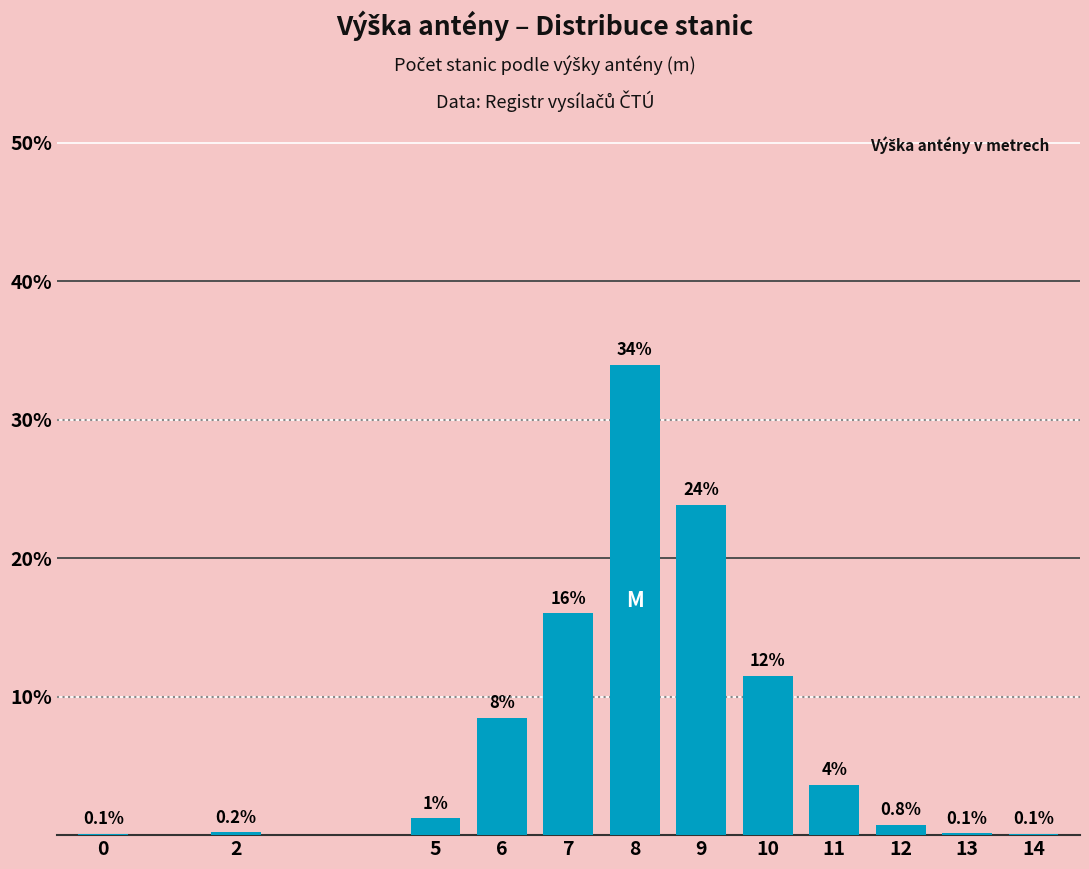

At which category does the chart reach its peak across all series?

8